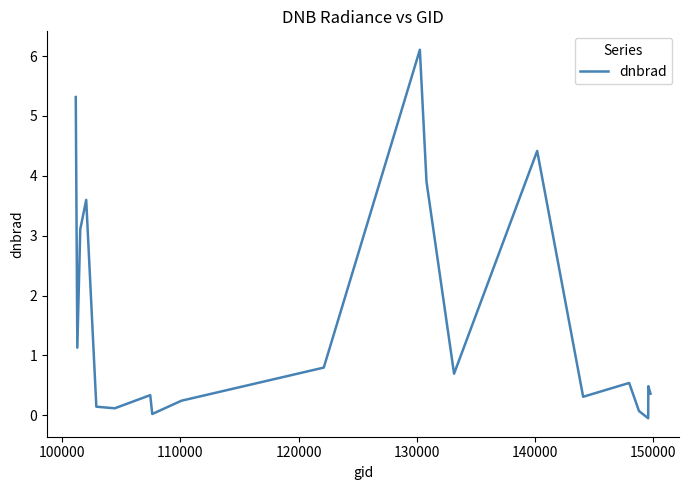

What is the greatest value displayed?

6.1